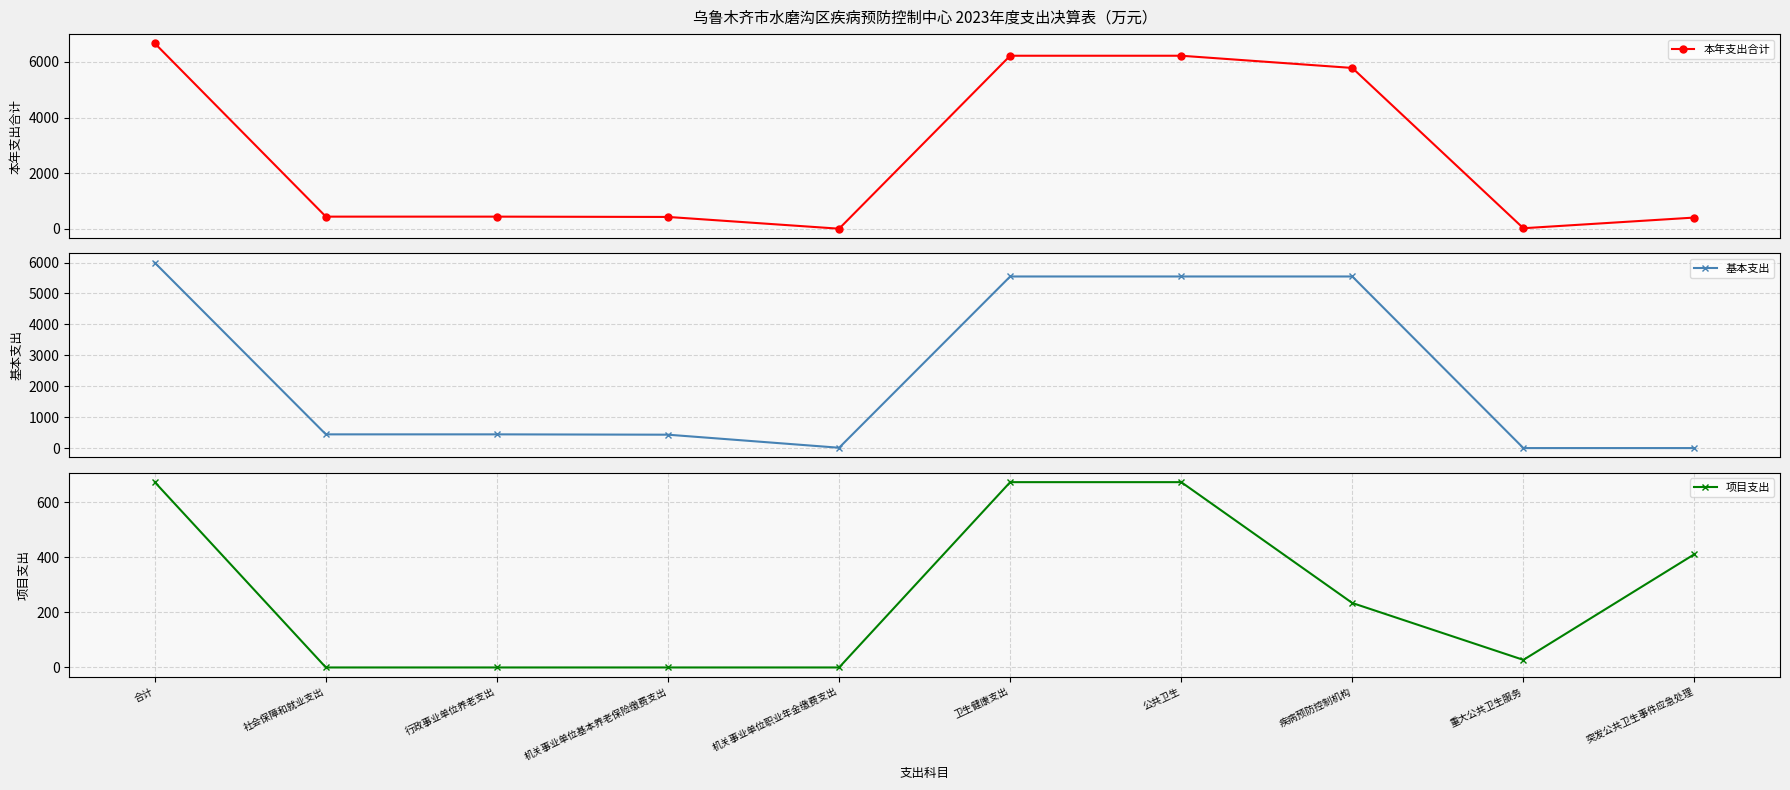

The 本年支出合计 series shows 595.7 at 行政事业单位养老支出. True or false?

False